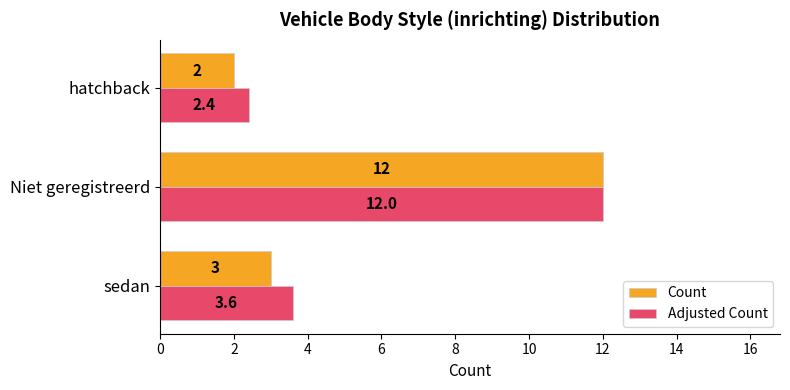

What is the average value of the Adjusted Count series?

6.0